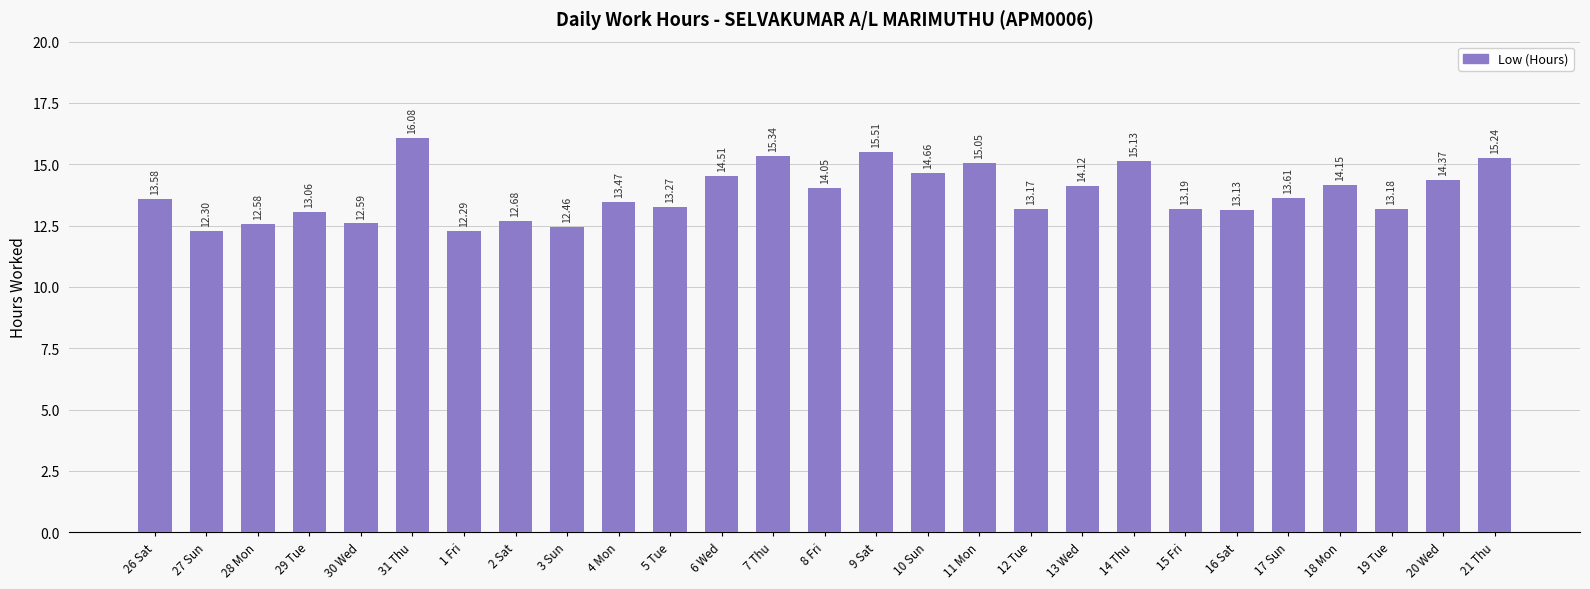

Between 31 Thu and 19 Tue, which is larger?

31 Thu